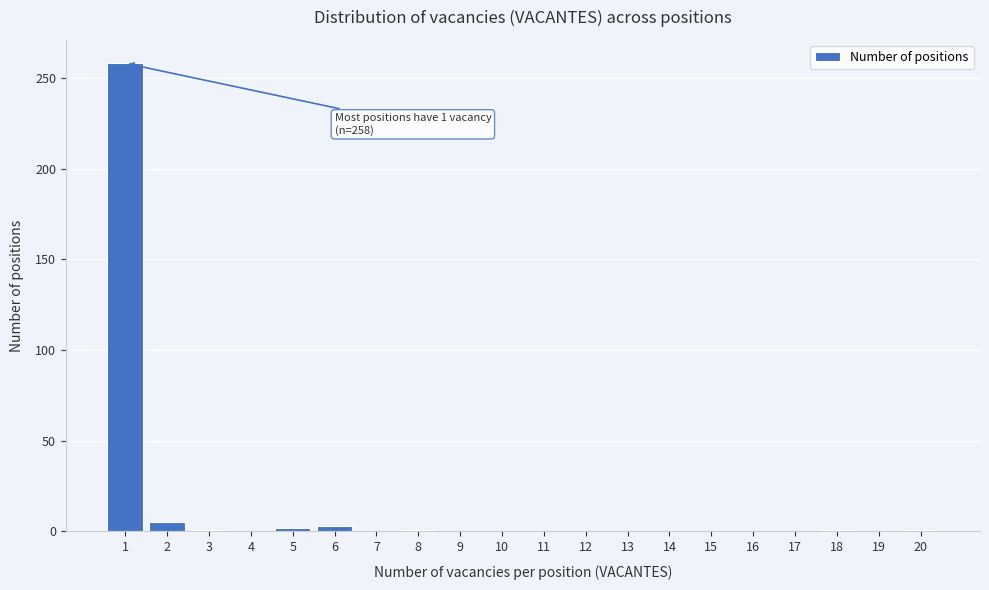

What is the maximum value shown in the chart?

258